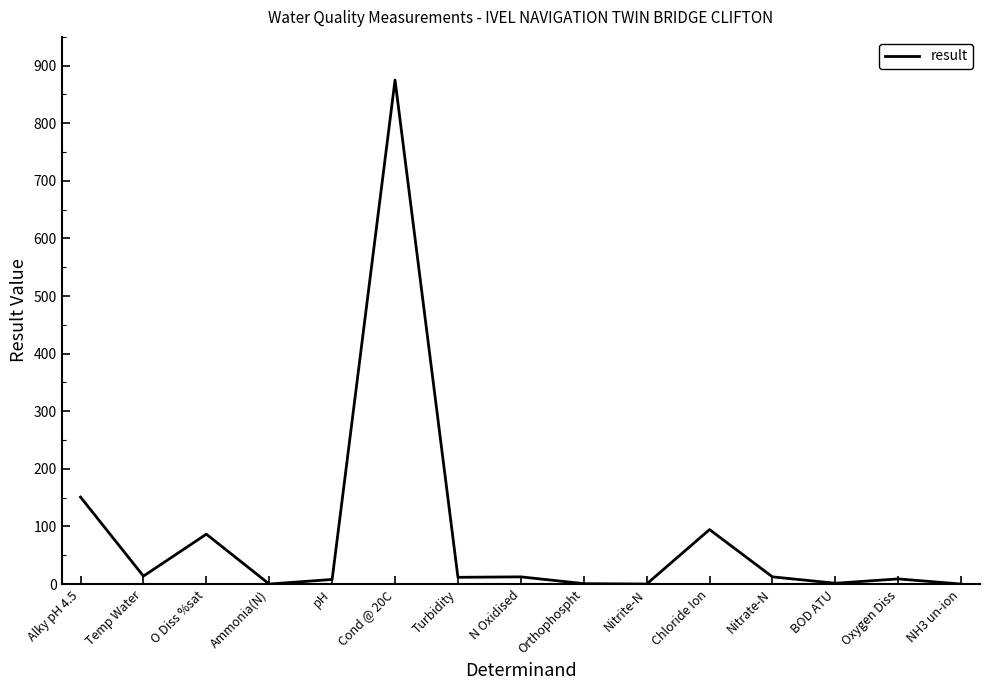

True or false: the data has more than 1 interior local peaks.

True